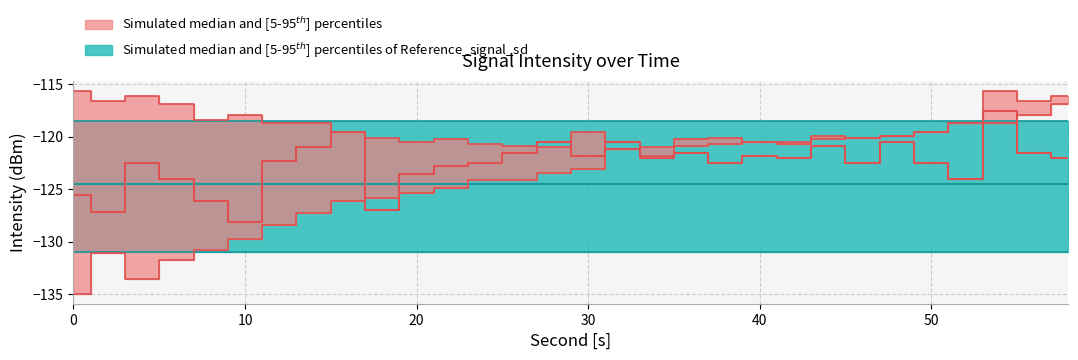

True or false: intensity_p95 and intensity_median cross at least once.

True